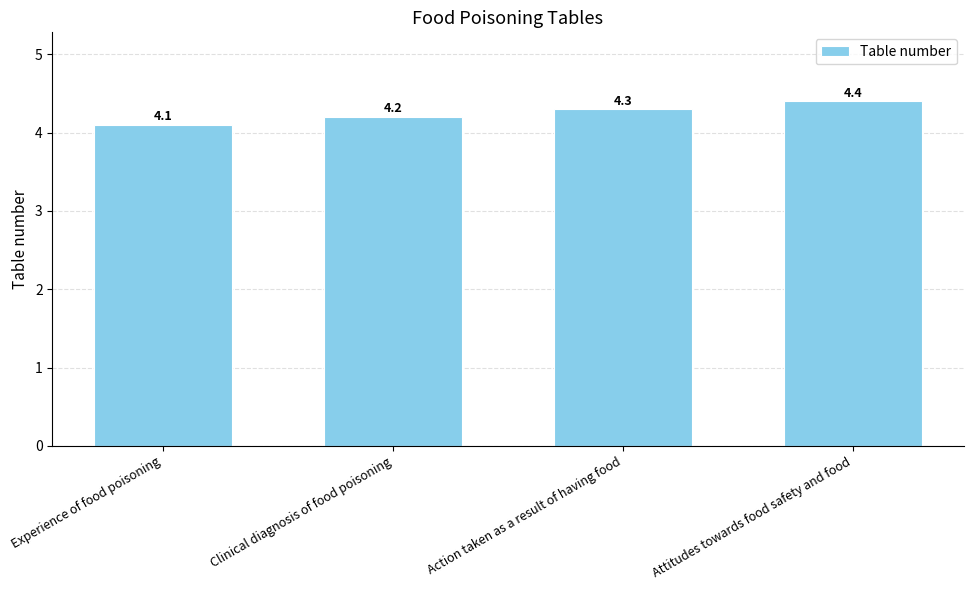

True or false: the data shows 5.9 at Attitudes towards food safety and food.

False